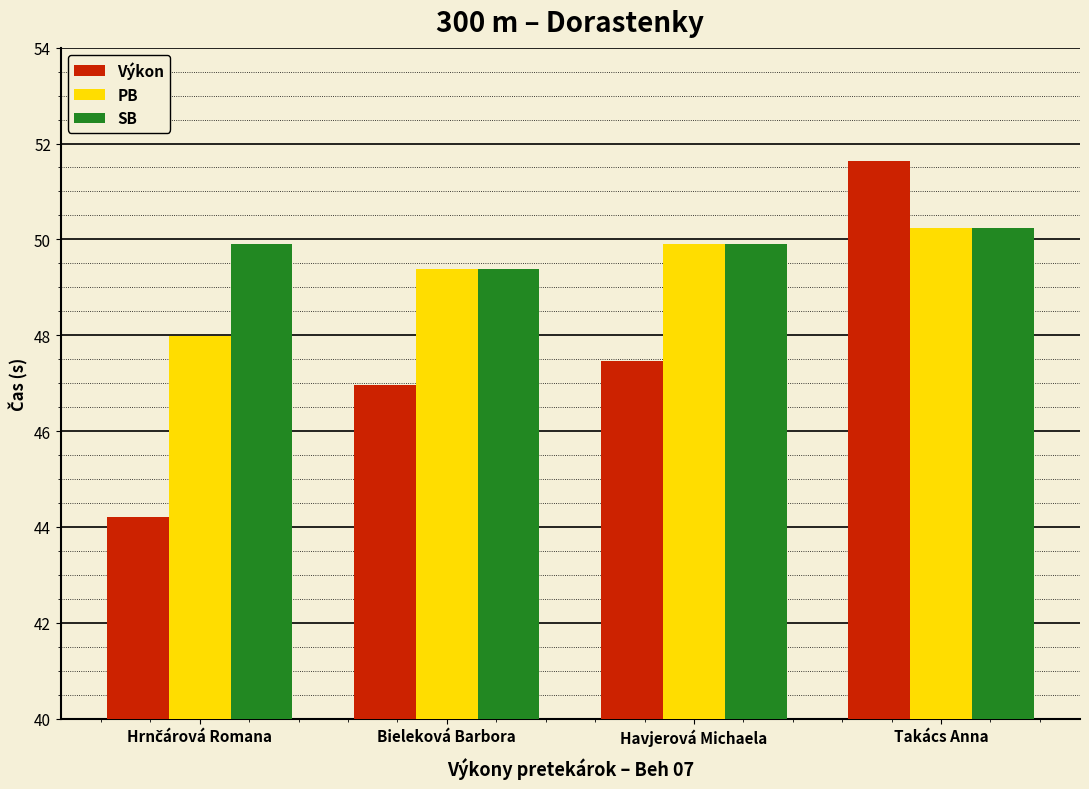

Rank the series by their average value, from highest to lowest.

SB, PB, Výkon